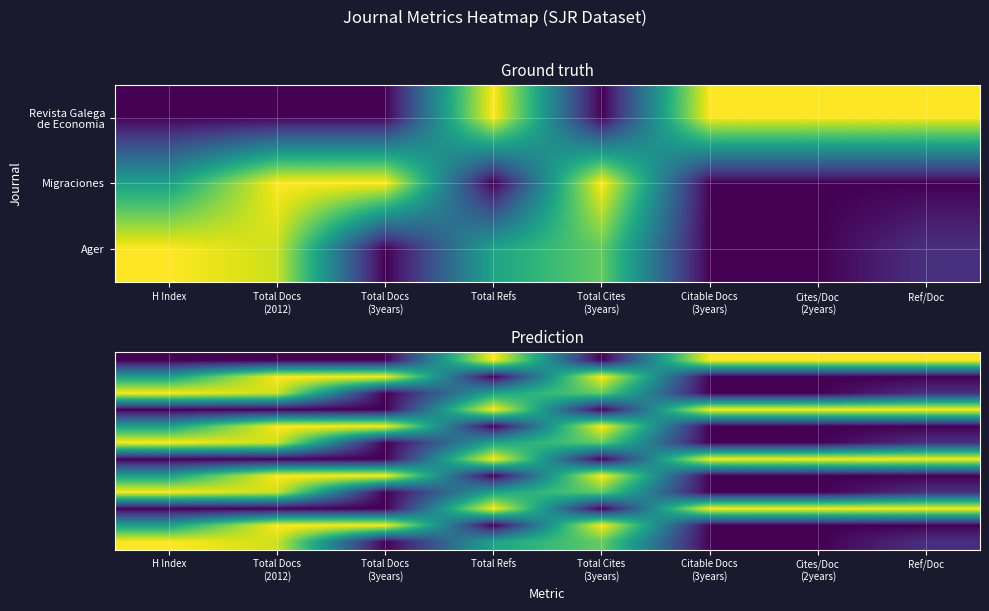

What is the spread (max minus min) of values at Ref/Doc?

1.0